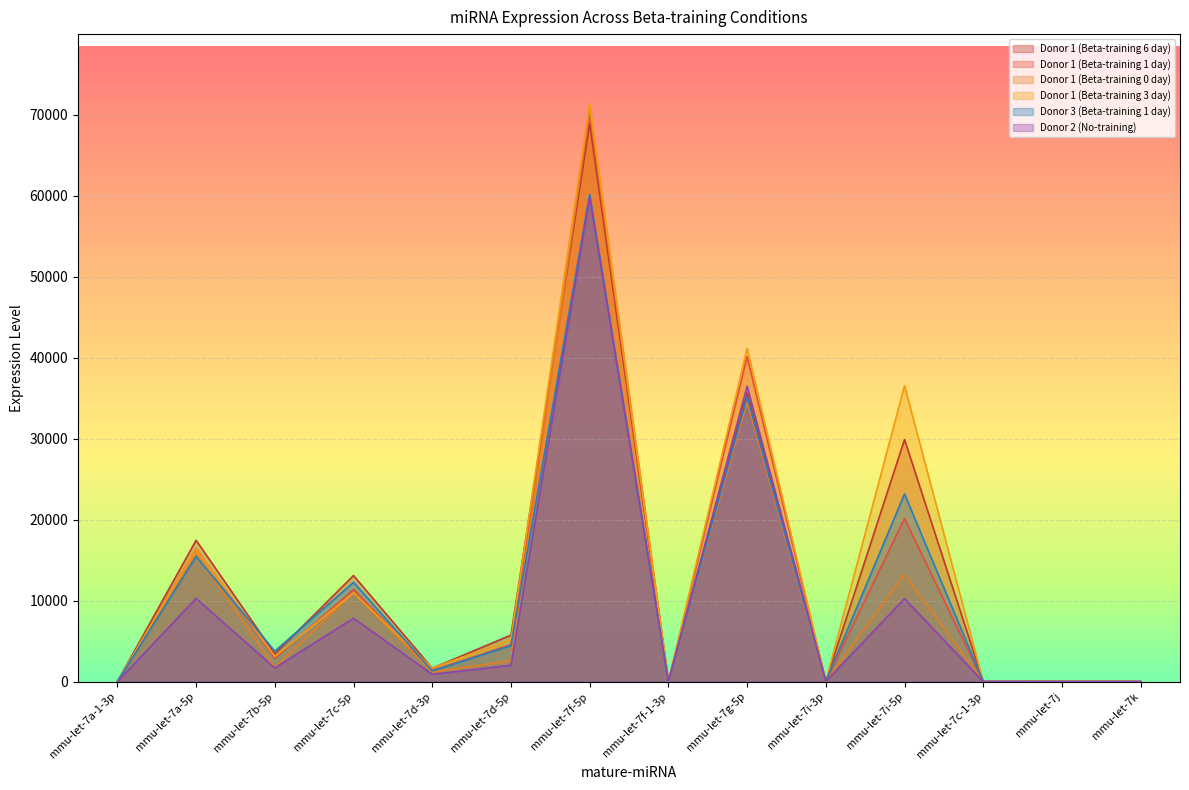

What is the label of the 13th point from the left?

mmu-let-7j